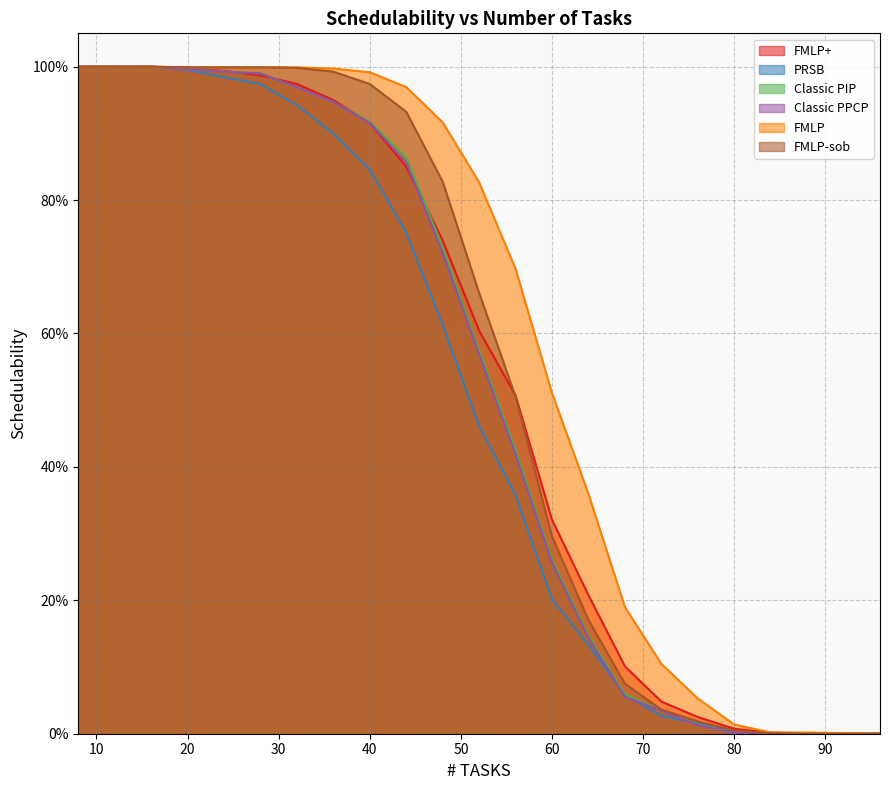

Which category has the highest value across all series?

8